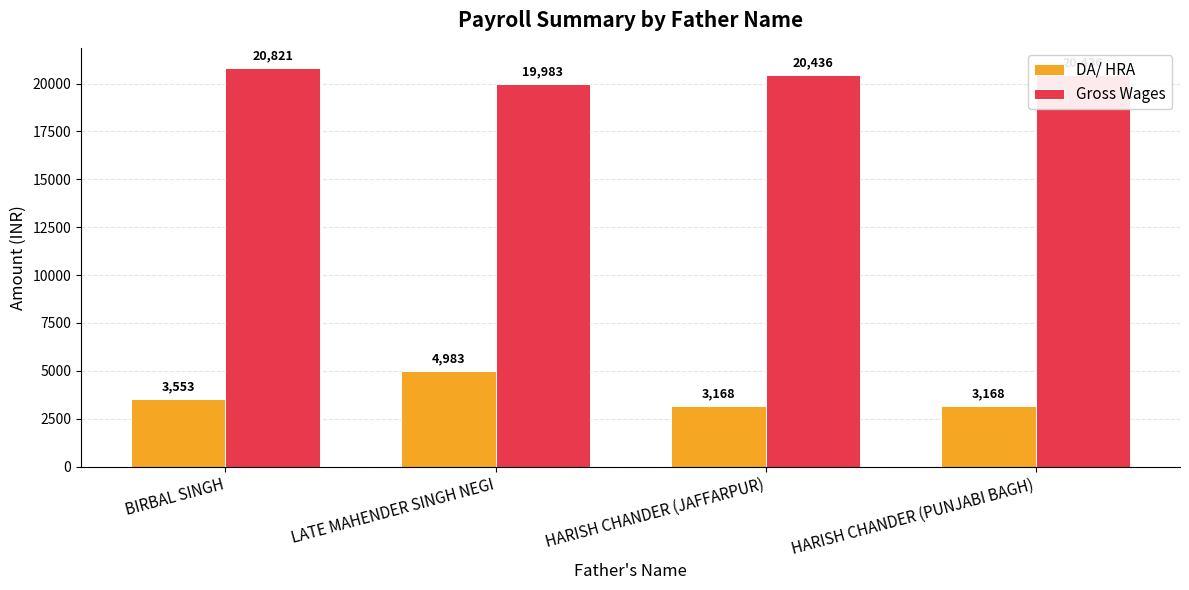

Which series has the widest spread of values?

DA/ HRA